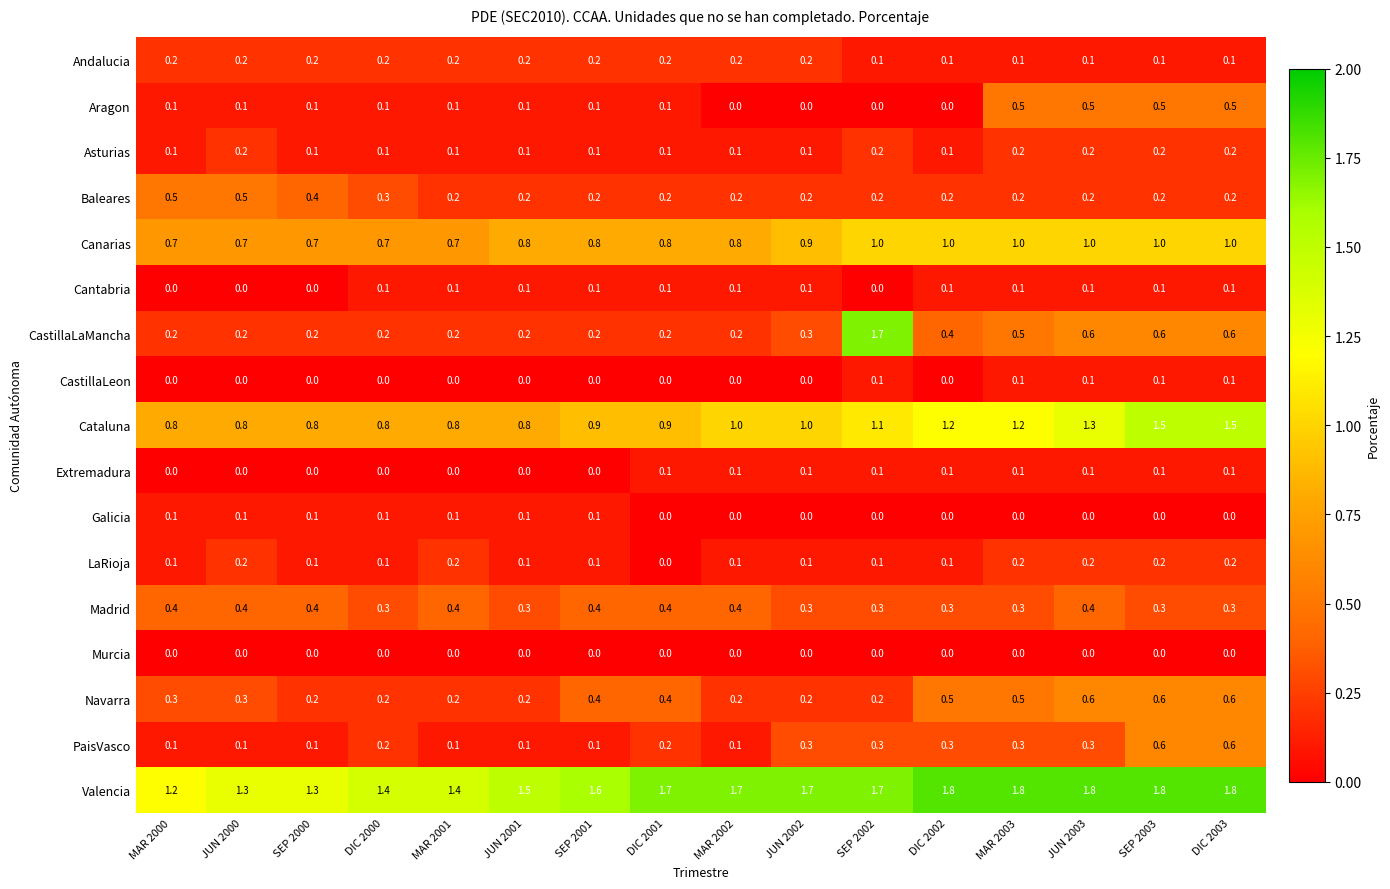

Which series changed the most between MAR 2001 and DIC 2003?

Cataluna